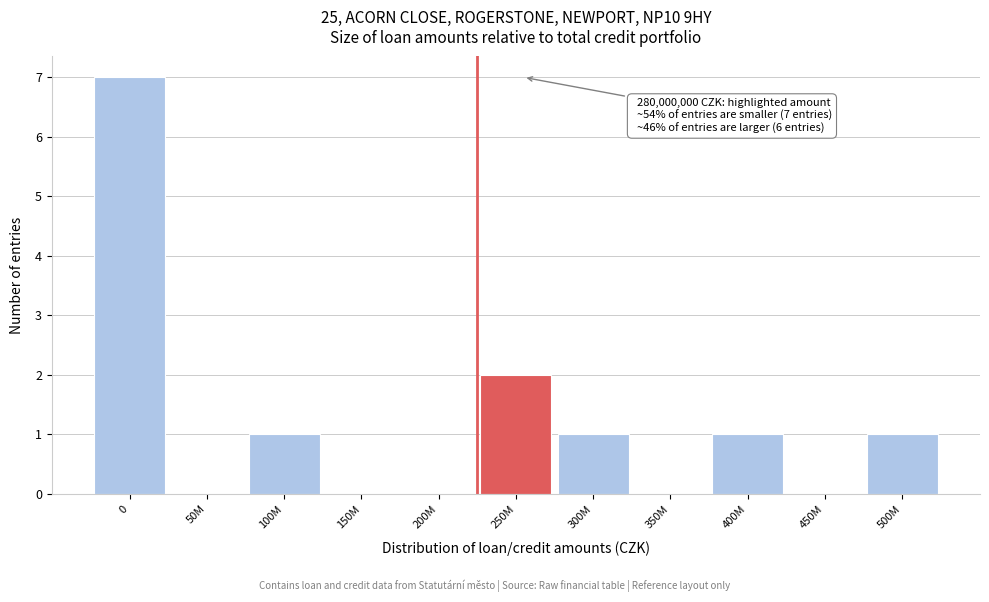

Reading left to right, list all the values displayed in this chart.

0=7	50M=0	100M=1	150M=0	200M=0	250M=2	300M=1	350M=0	400M=1	450M=0	500M=1